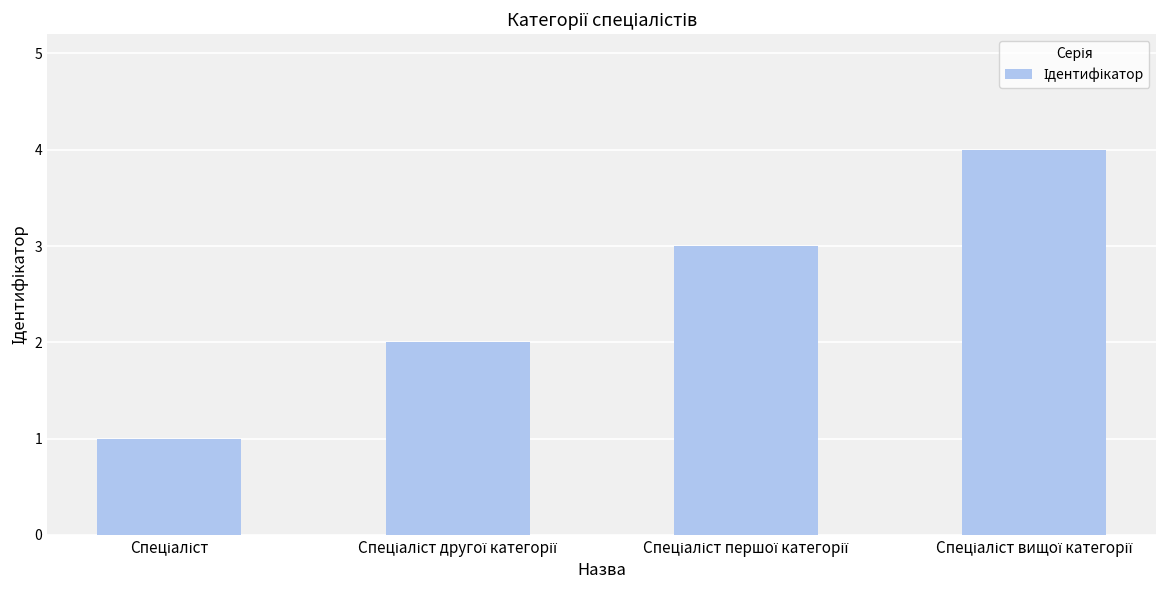

Does the chart contain any negative values?

No